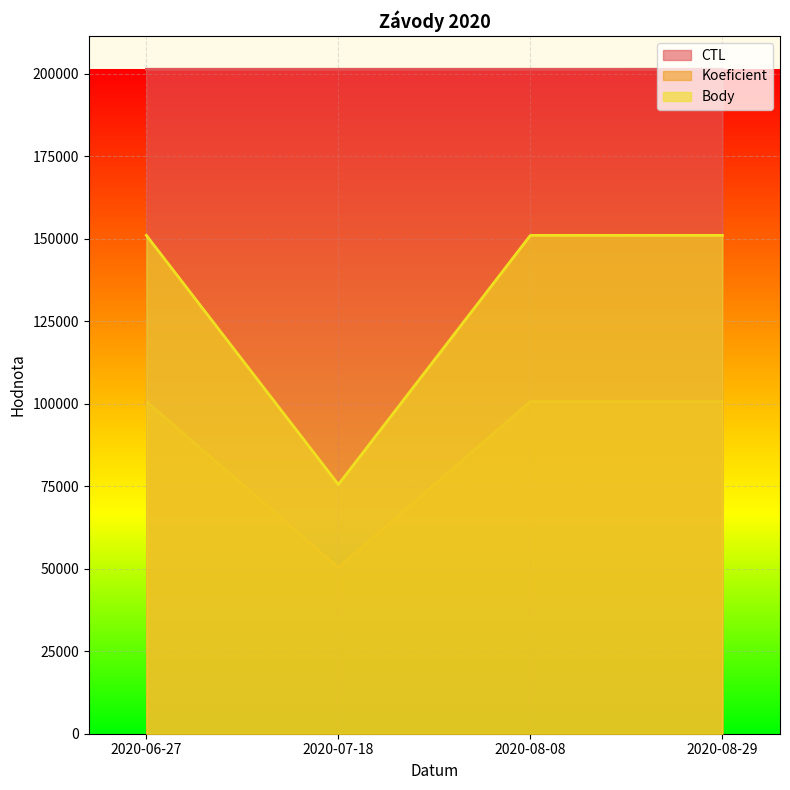

The Body series shows 196420.3 at 2020-06-27. True or false?

False